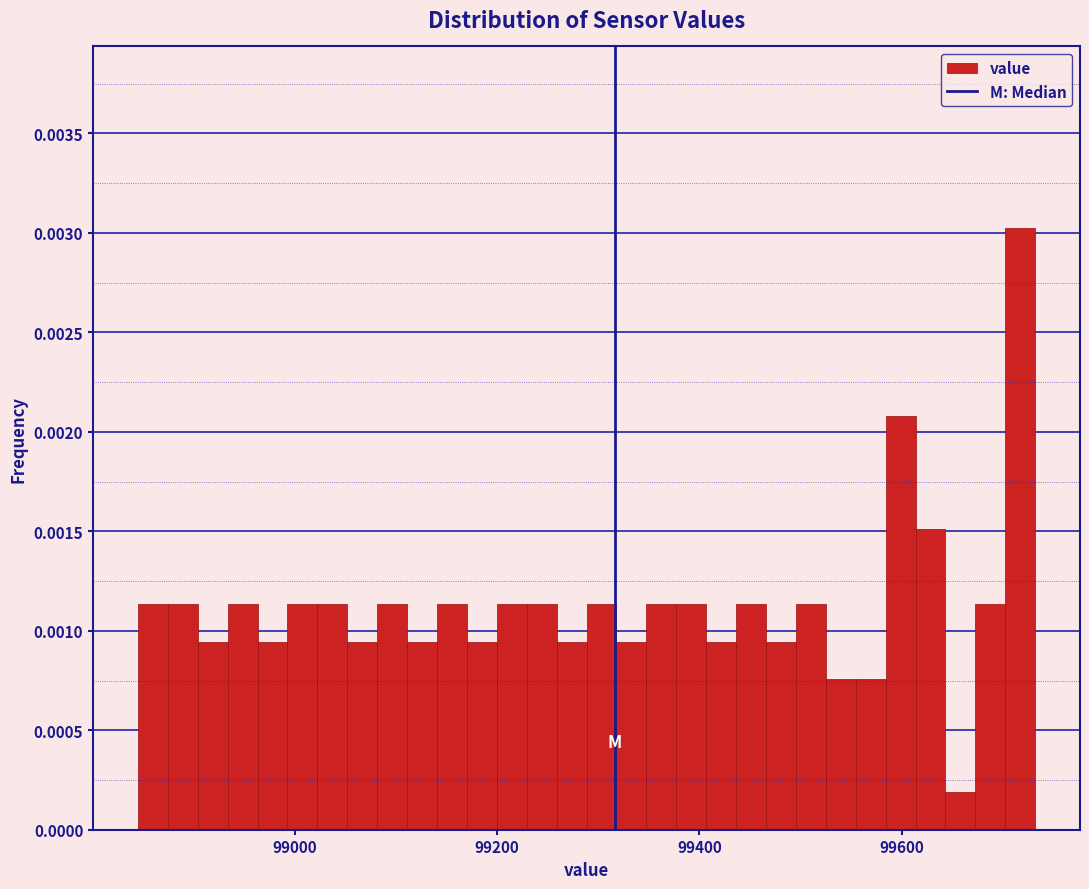

Around what value on the x-axis is the tallest bar? Give the approximate position of its centre, as read against the axis.

99720